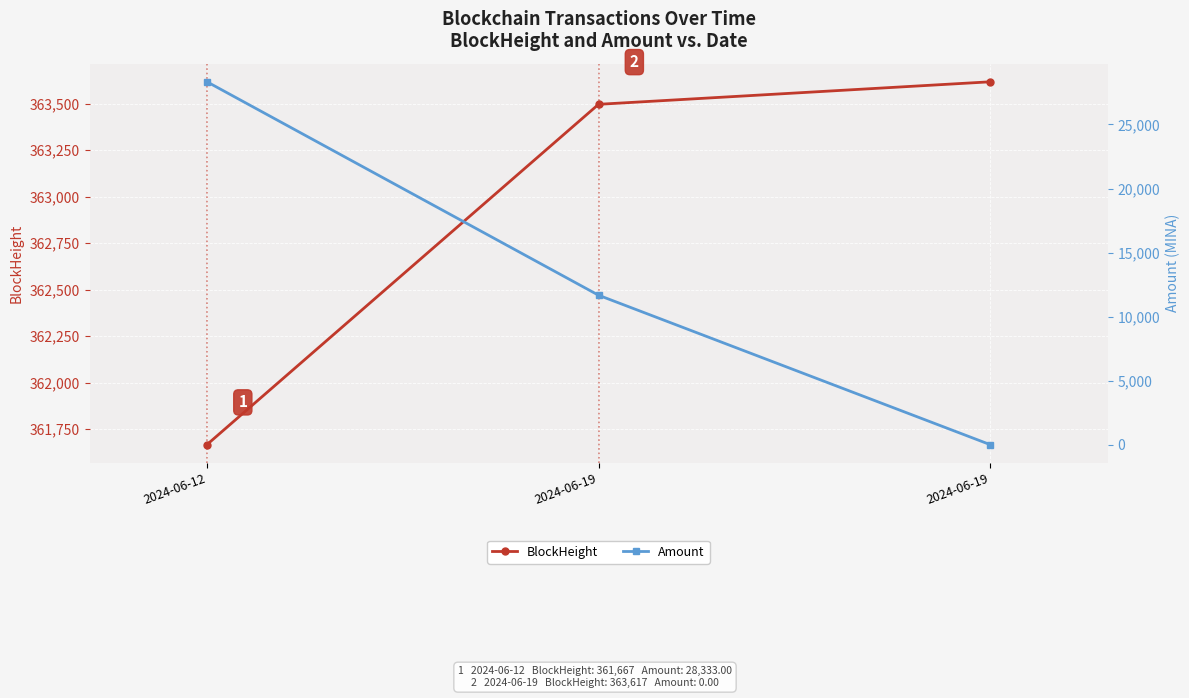

Which series has the largest range (max minus min)?

Amount